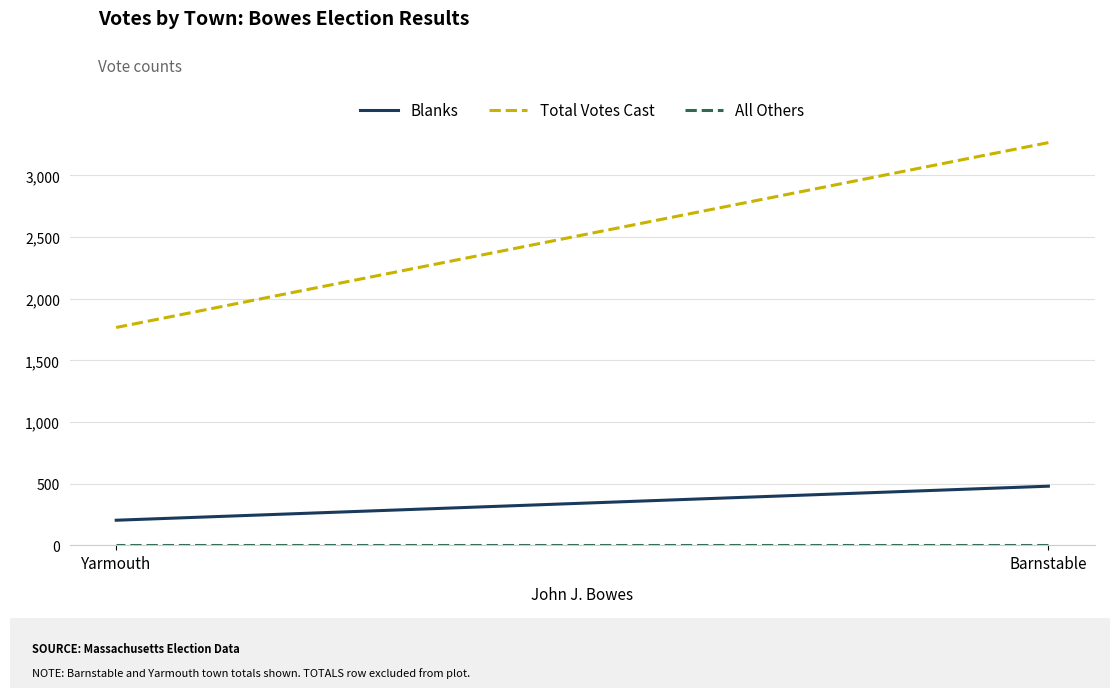

Reading left to right, transcribe all the data shown in this chart.

Blanks: Barnstable=480	Yarmouth=204
Total Votes Cast: Barnstable=3266	Yarmouth=1767
All Others: Barnstable=0	Yarmouth=0